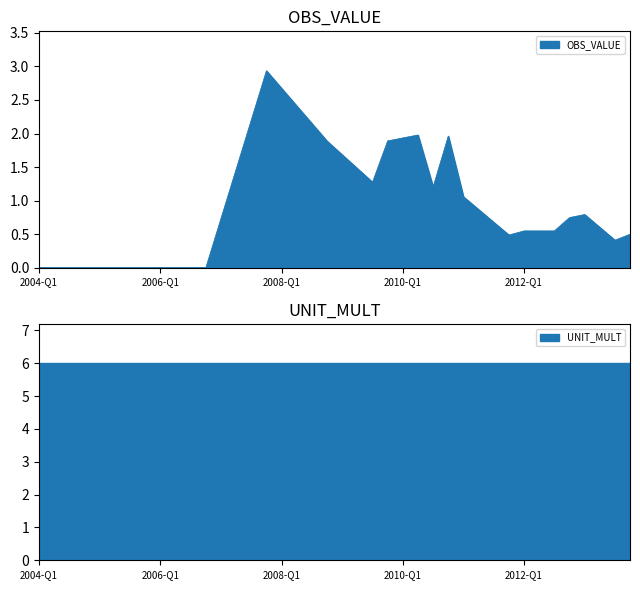

How many data points does each series have?

40